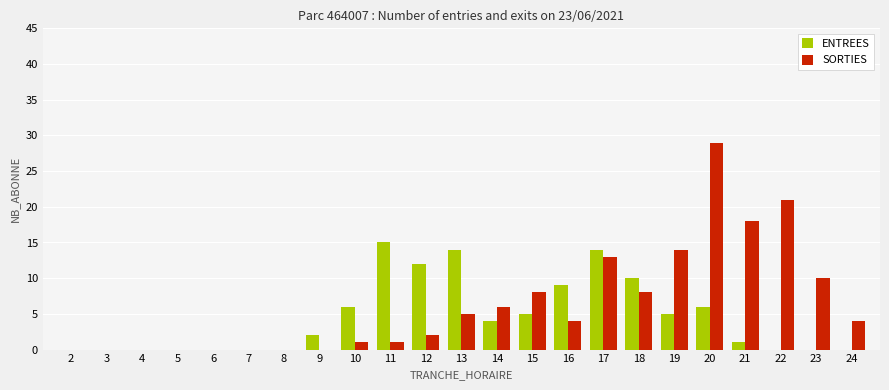

True or false: ENTREES has a value of -8 at 6.

False